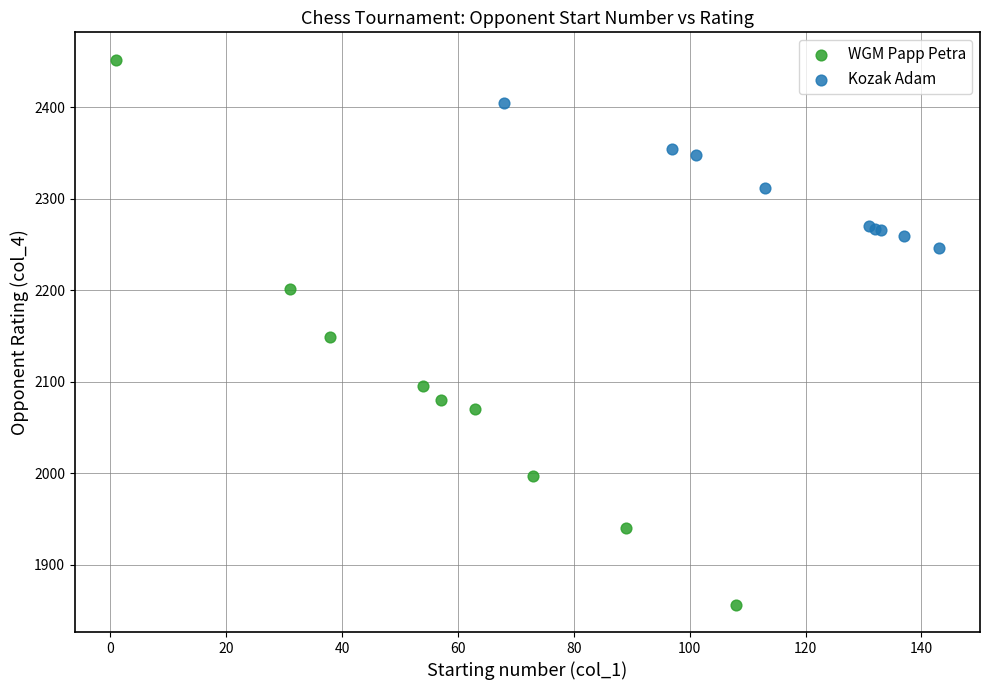

Which series has the widest spread of Y values?

WGM Papp Petra